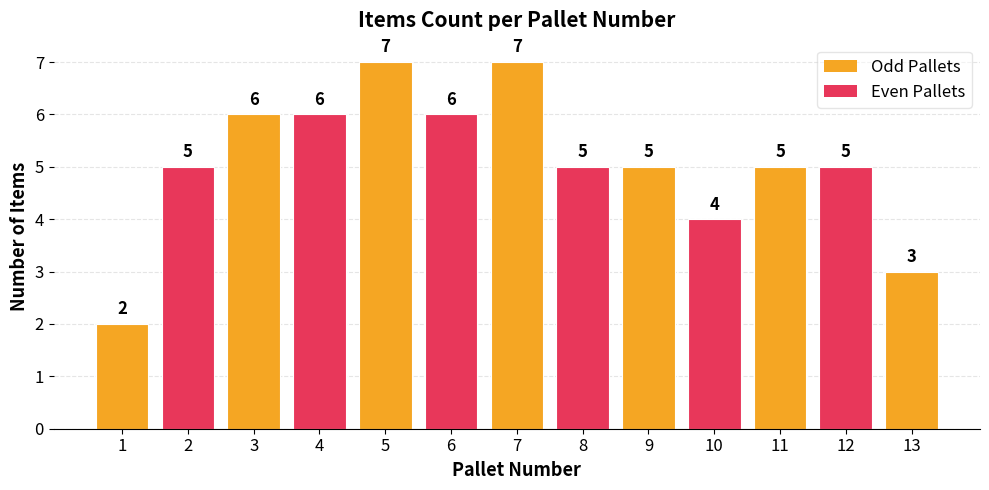

Where is the data nearest to the value 4?

10